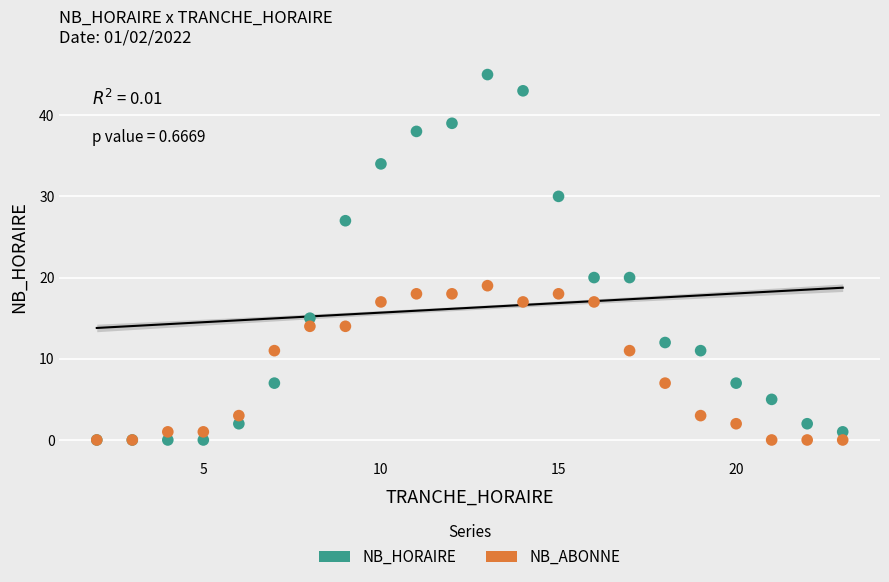

What are all the series names shown in the legend?

NB_HORAIRE, NB_ABONNE